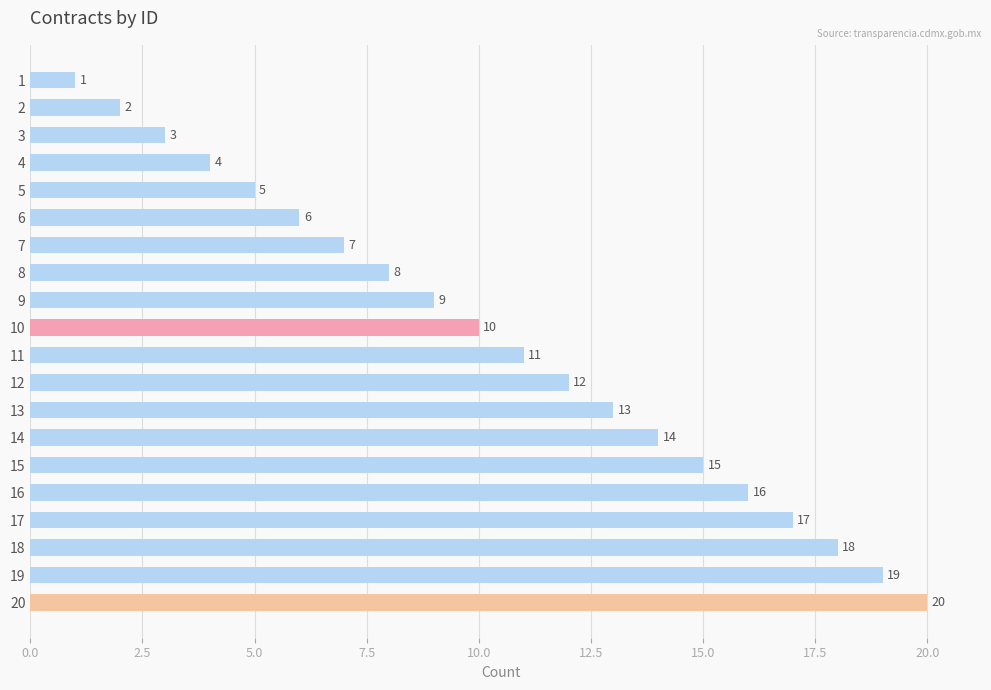

What is the sum of the values at 7 and 16?

23